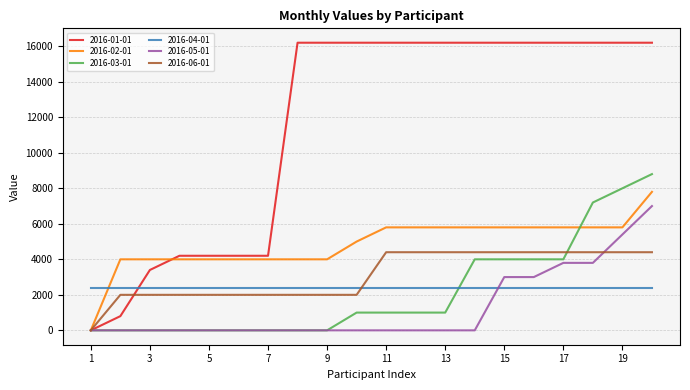

True or false: 2016-05-01 and 2016-04-01 intersect in this chart.

True